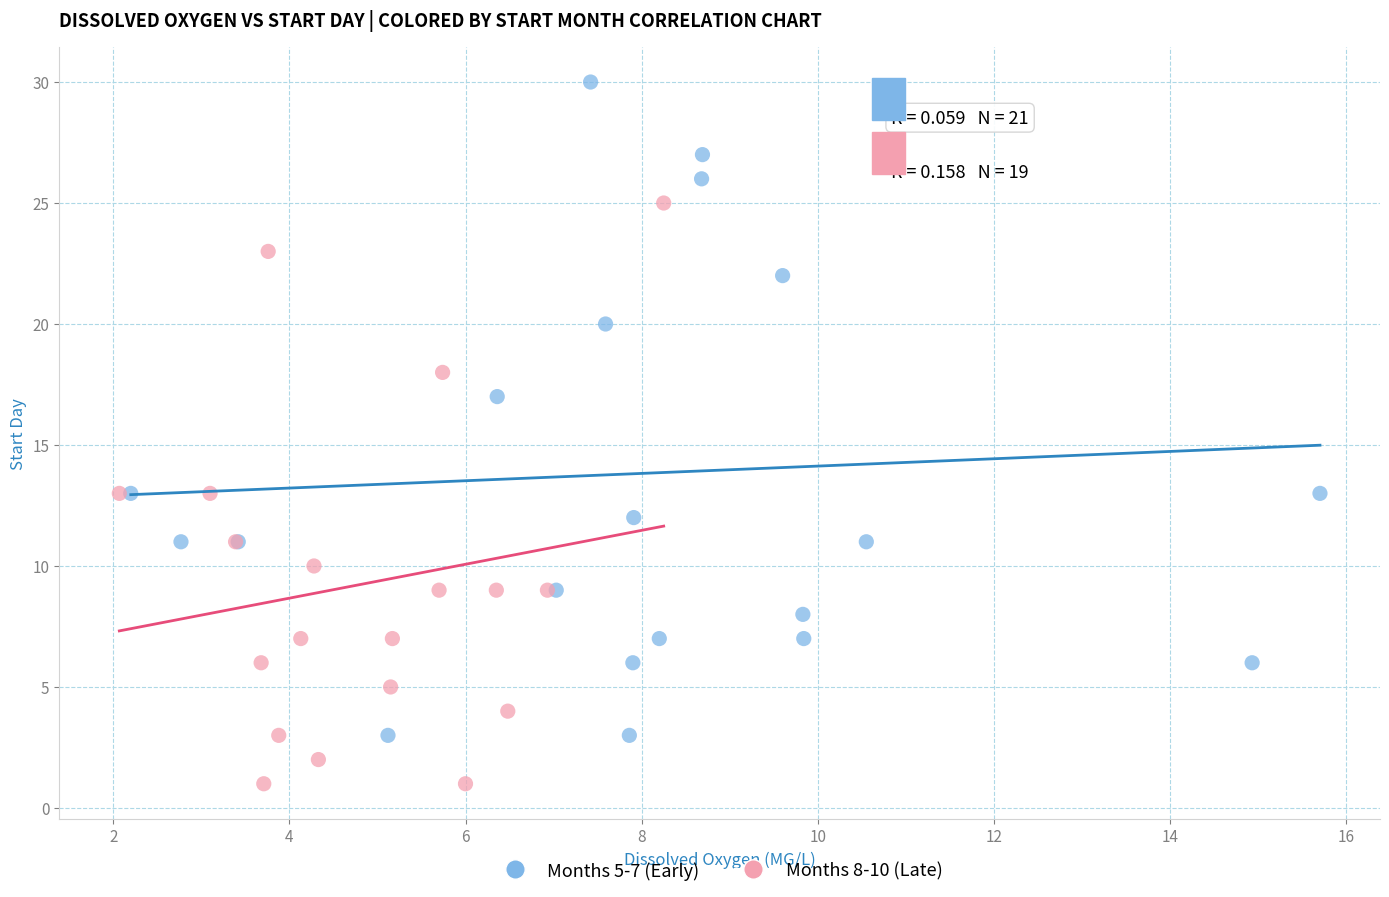

What are all the series names shown in the legend?

Months 5-7 (Early), Months 8-10 (Late)